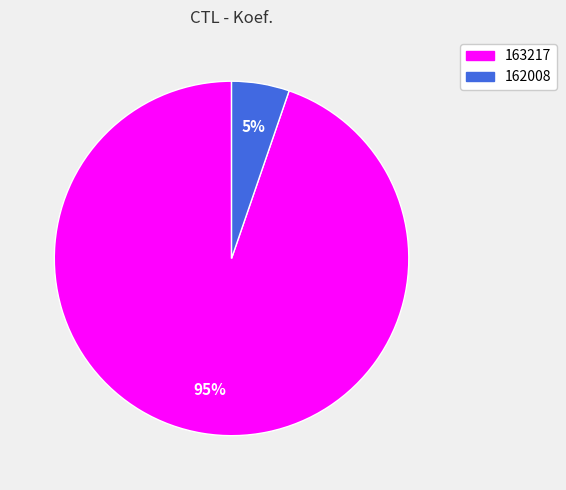

Do 163217 and 162008 together represent more than half of the pie?

Yes